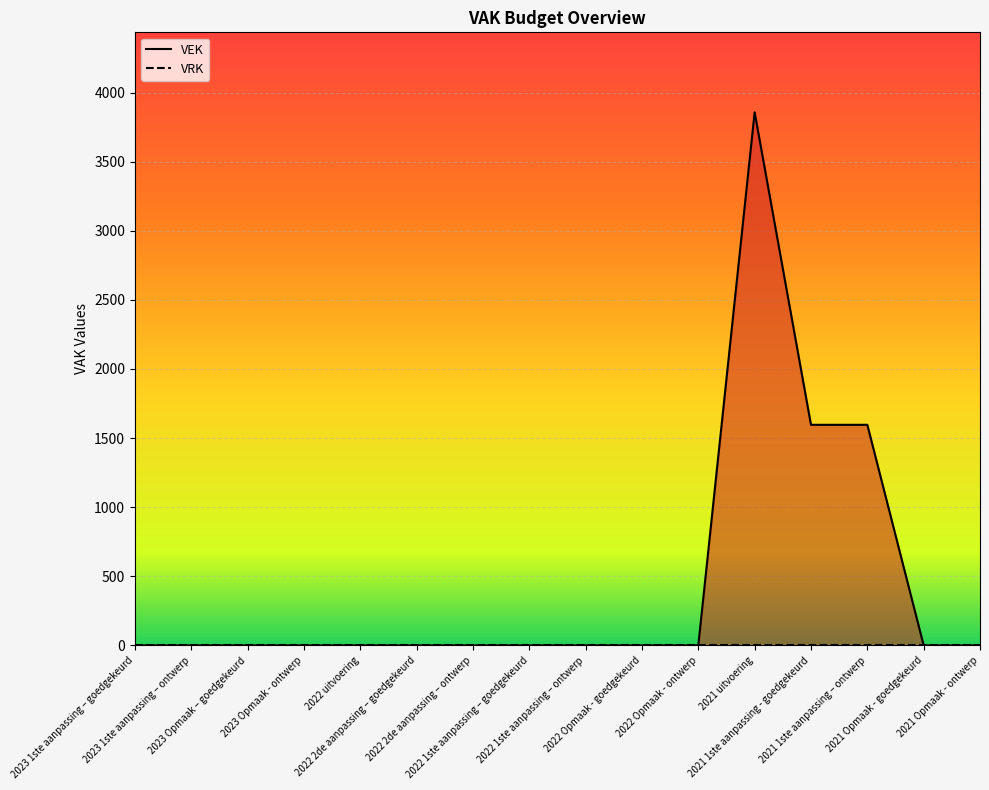

Rank the categories by value from highest to lowest.

2021 uitvoering, 2021 1ste aanpassing - goedgekeurd, 2021 1ste aanpassing – ontwerp, 2023 1ste aanpassing – goedgekeurd, 2023 1ste aanpassing – ontwerp, 2023 Opmaak – goedgekeurd, 2023 Opmaak - ontwerp, 2022 uitvoering, 2022 2de aanpassing – goedgekeurd, 2022 2de aanpassing – ontwerp, 2022 1ste aanpassing – goedgekeurd, 2022 1ste aanpassing – ontwerp, 2022 Opmaak - goedgekeurd, 2022 Opmaak - ontwerp, 2021 Opmaak - goedgekeurd, 2021 Opmaak - ontwerp